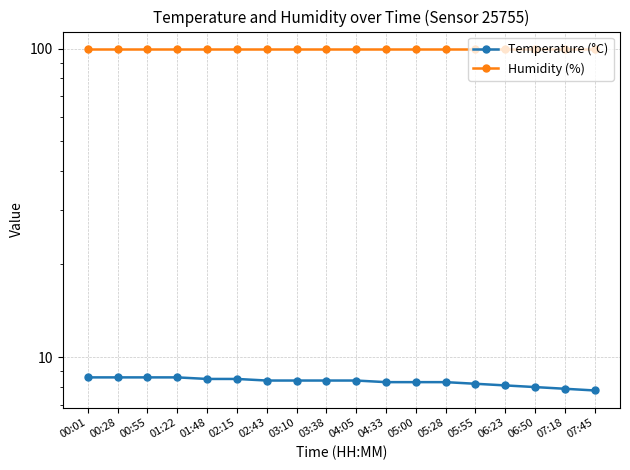

Is this an area chart (filled region under the line)?

No